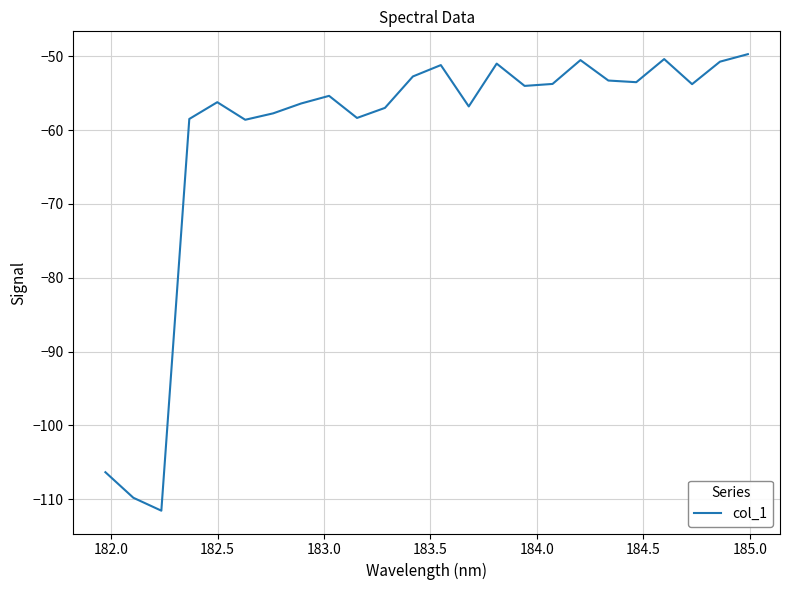

What is the difference between the maximum and minimum values?

61.8